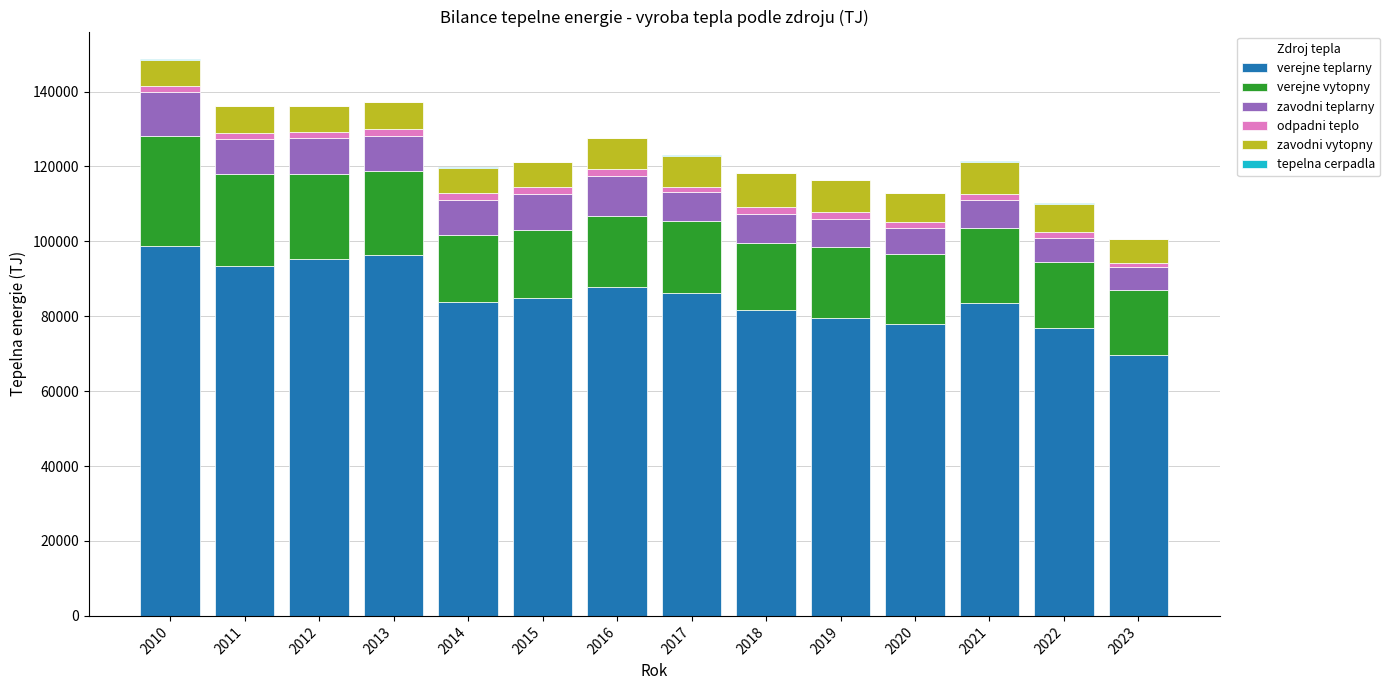

What is the sum of all verejne teplarny values?

1195795.1